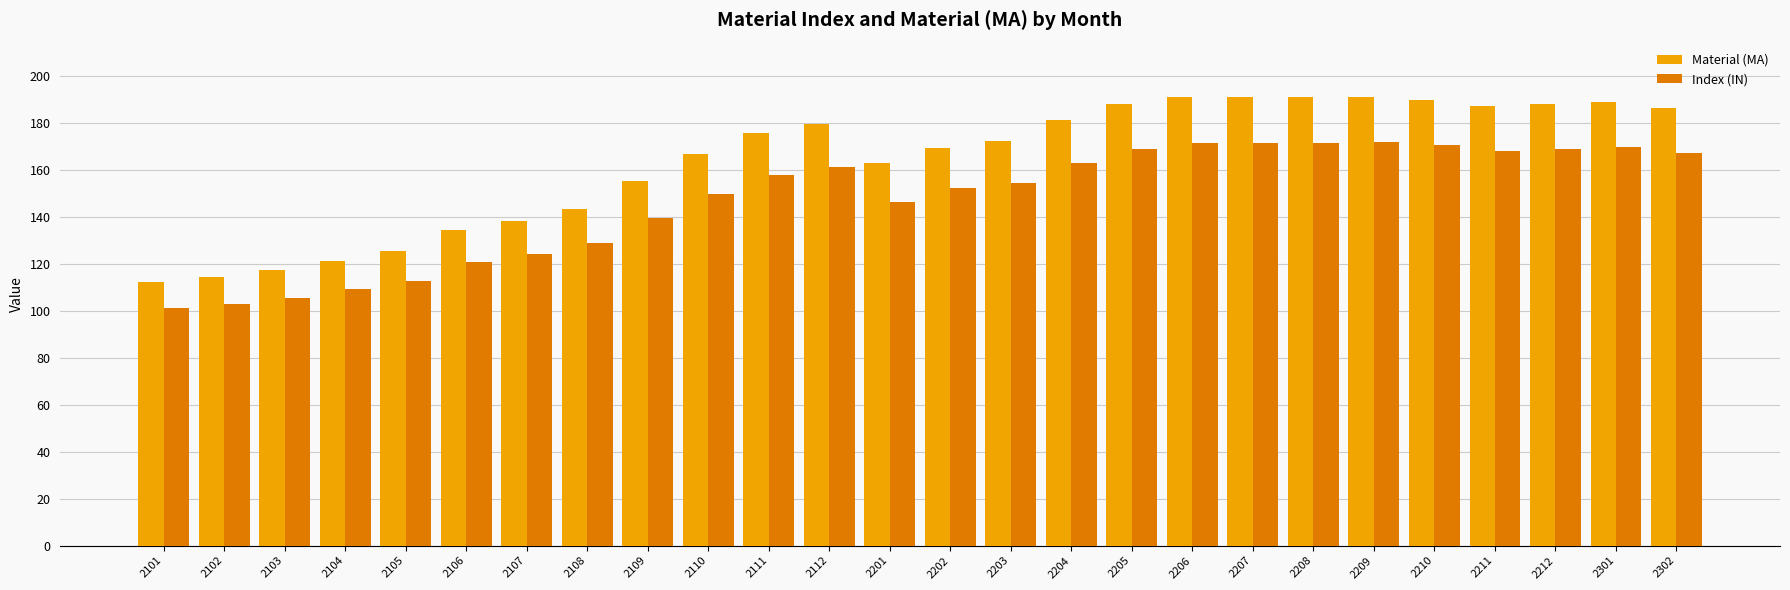

The Material (MA) series shows 172.0 at 2203. True or false?

True